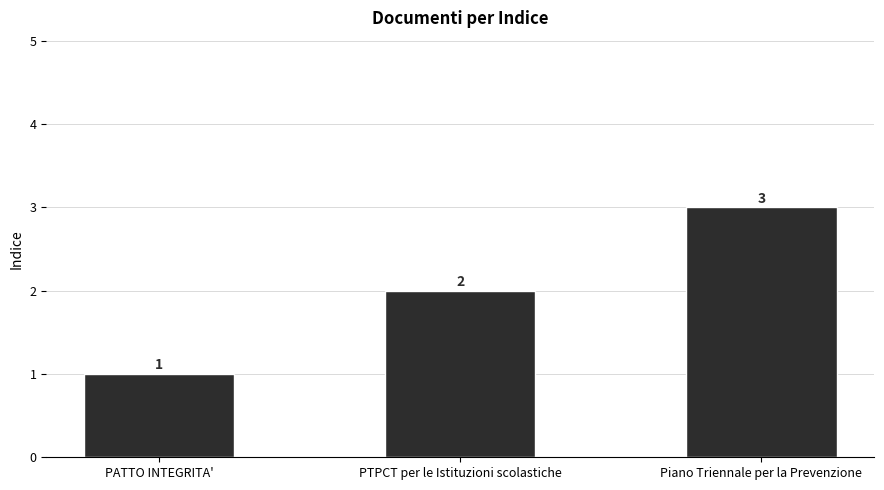

What is the difference between the second highest and minimum values?

1